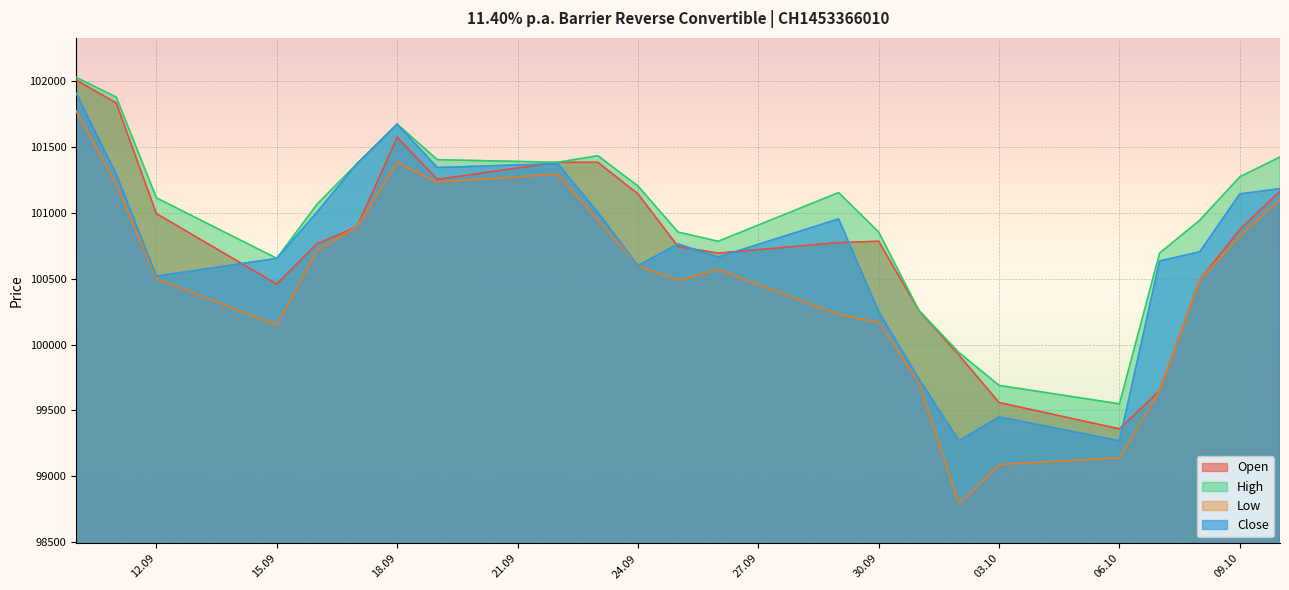

Is it true that Open equals 164506 at 06.10?

False